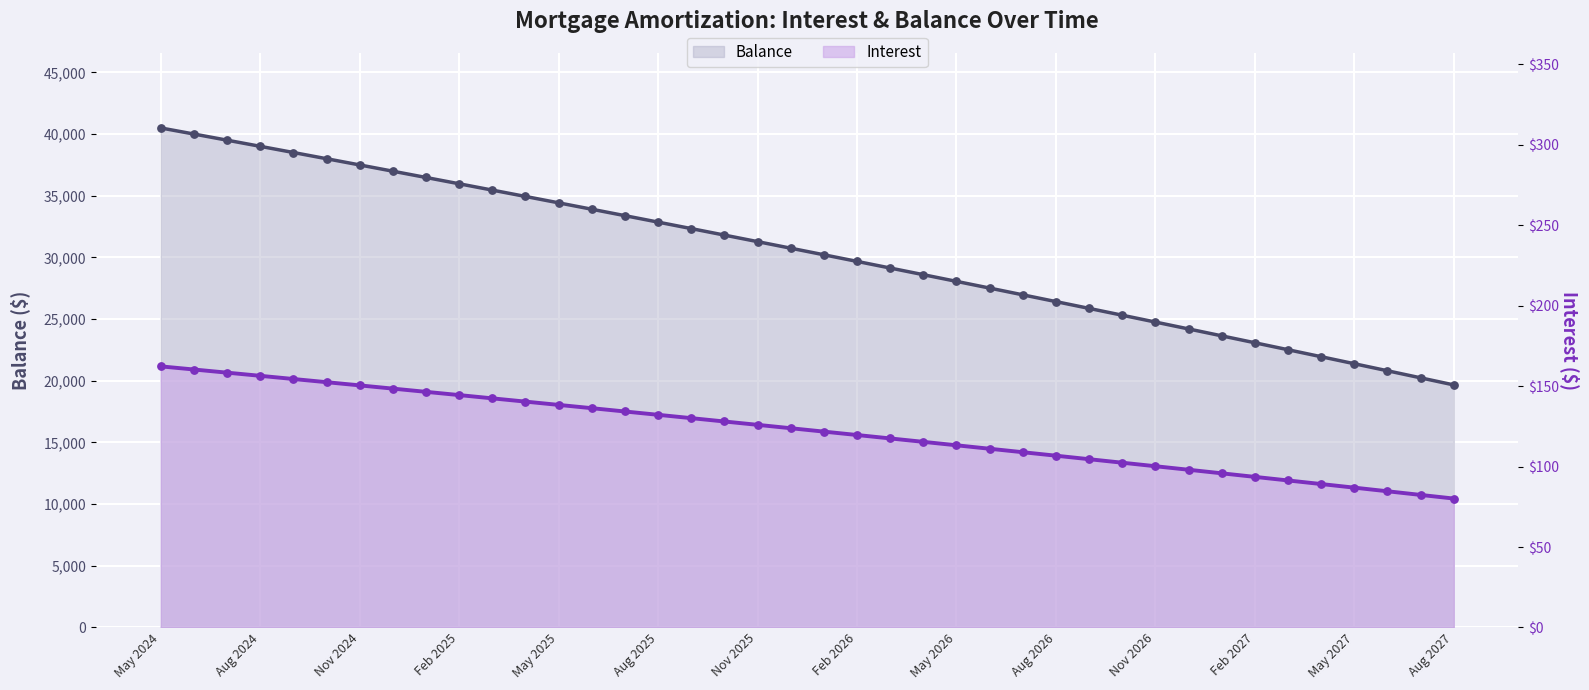

Which series has the largest total across all categories?

Balance